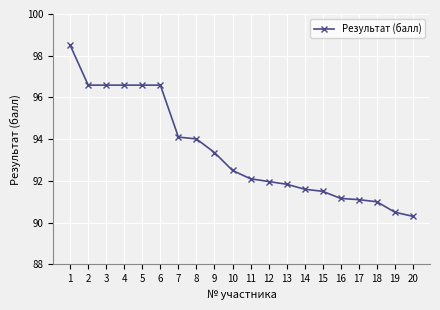

What is the sum of the values at 2 and 20?

186.9